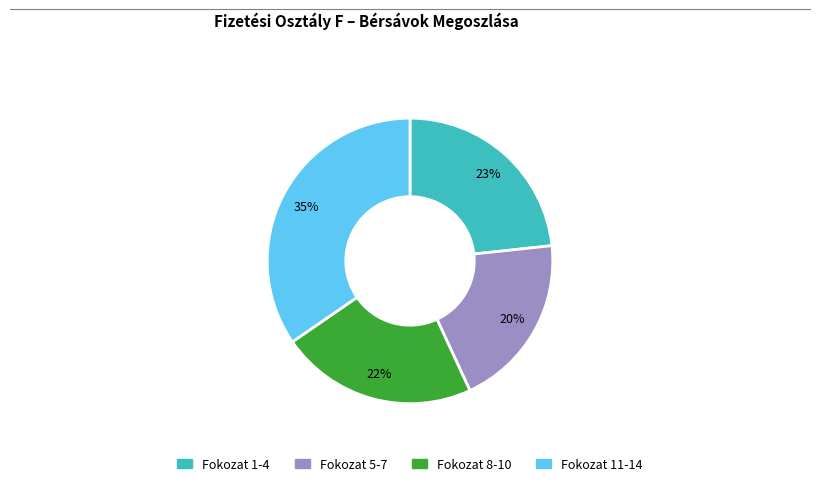

Is there any slice that represents more than half of the pie?

No